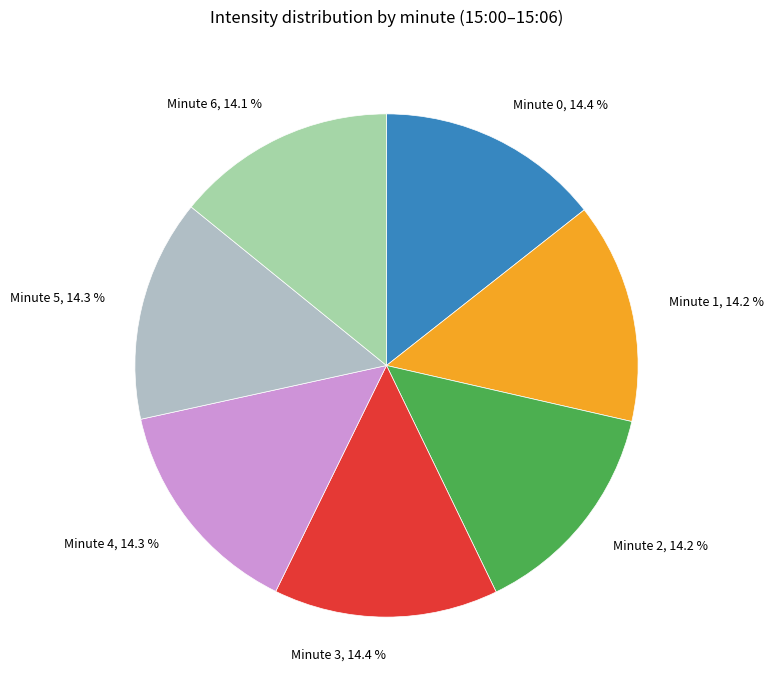

How many segments does this pie chart have?

7